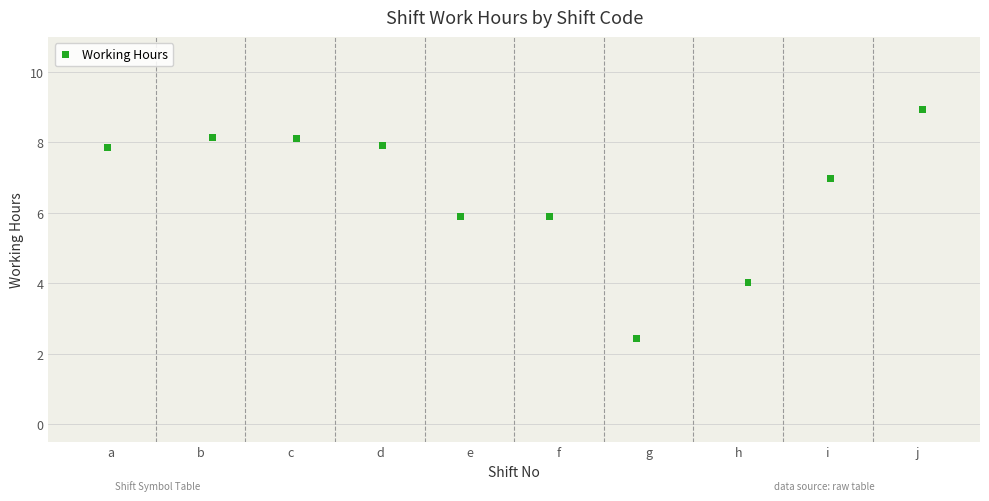

What is the average X value?

5.5